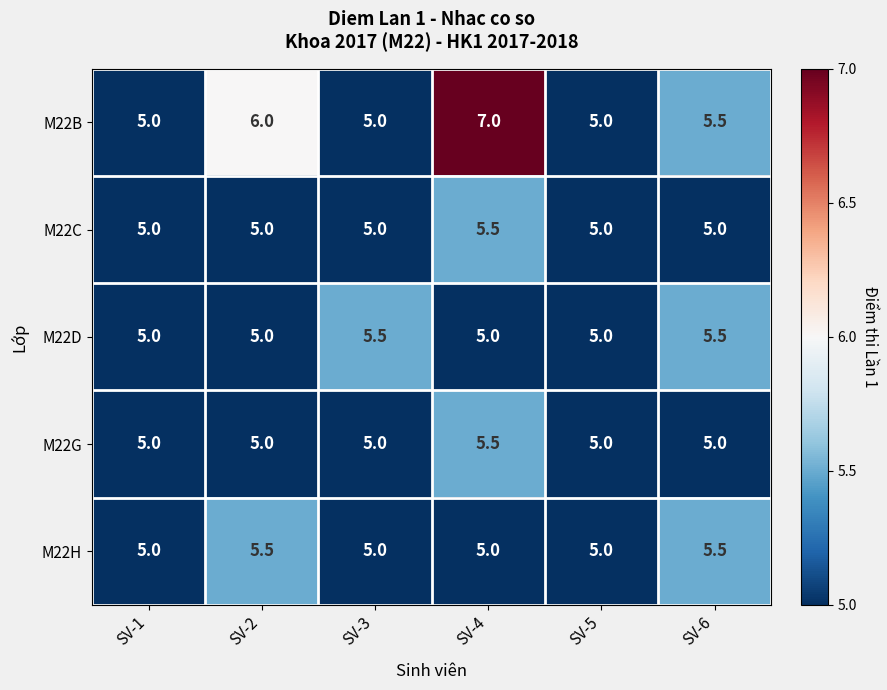

Which series has the widest spread of values?

M22B